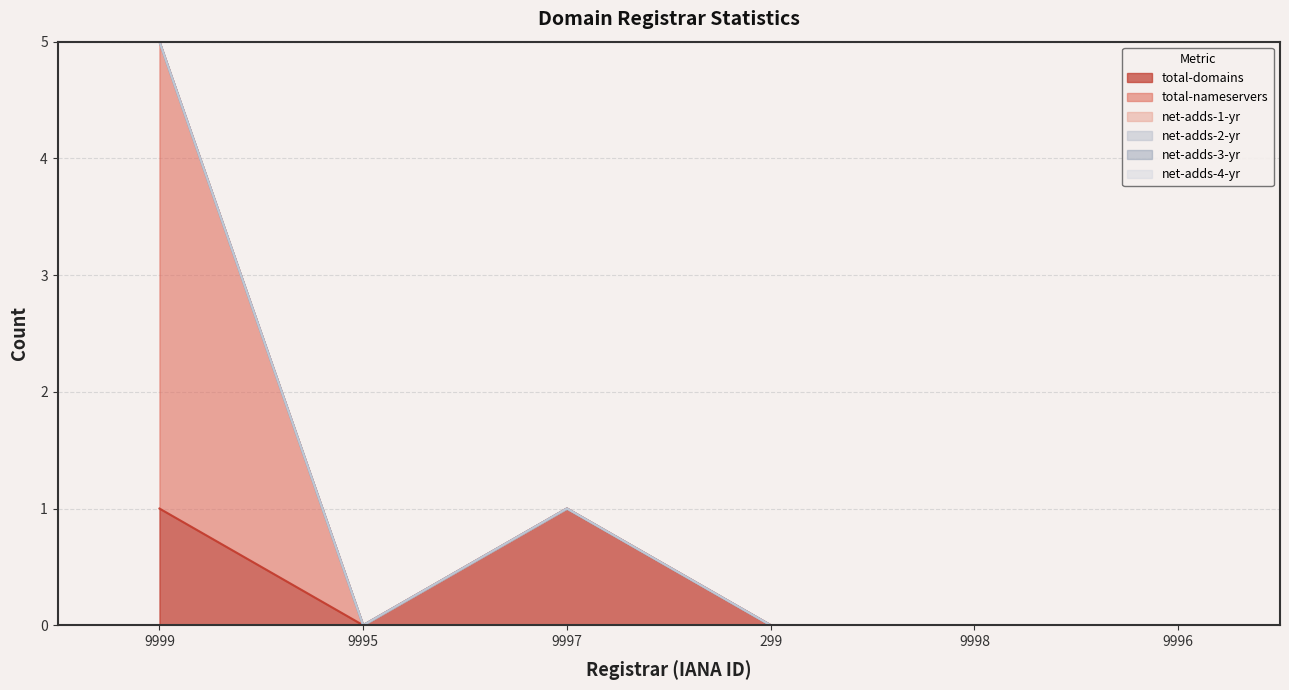

The value of total-nameservers at ICANN Monitoring is 2. True or false?

False